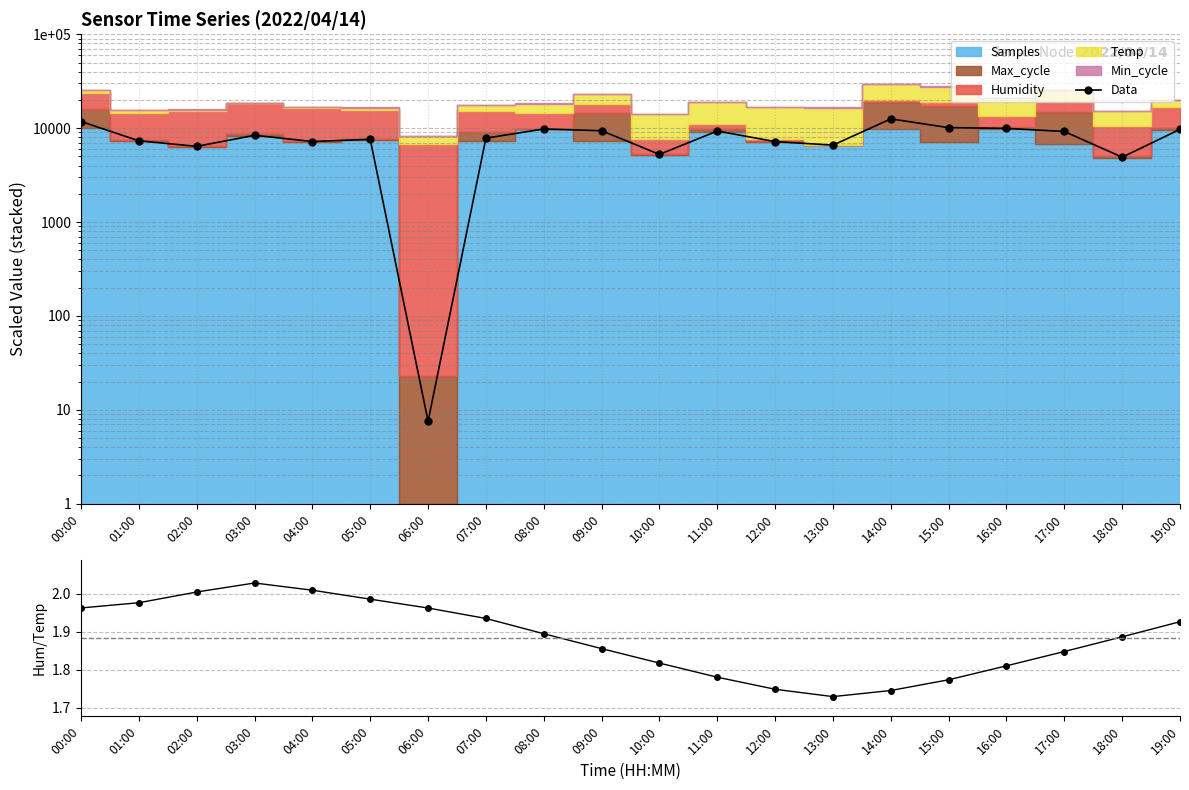

True or false: Data and Humidity/Temp cross at least once.

False